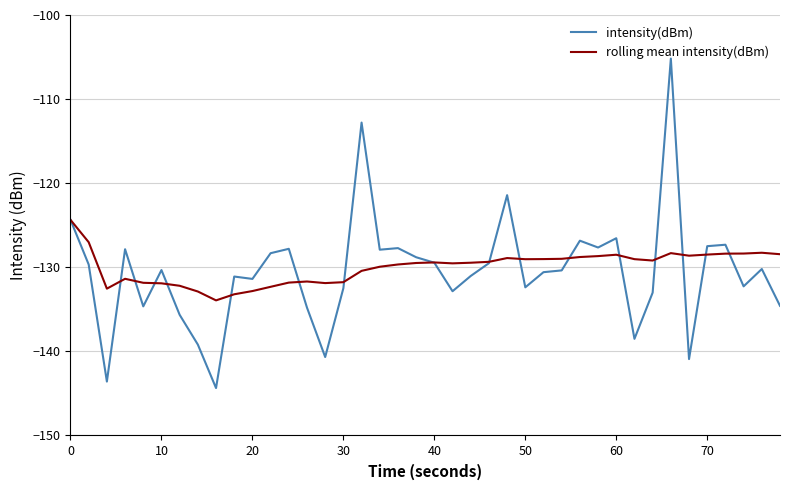

Which series has the largest range (max minus min)?

intensity(dBm)